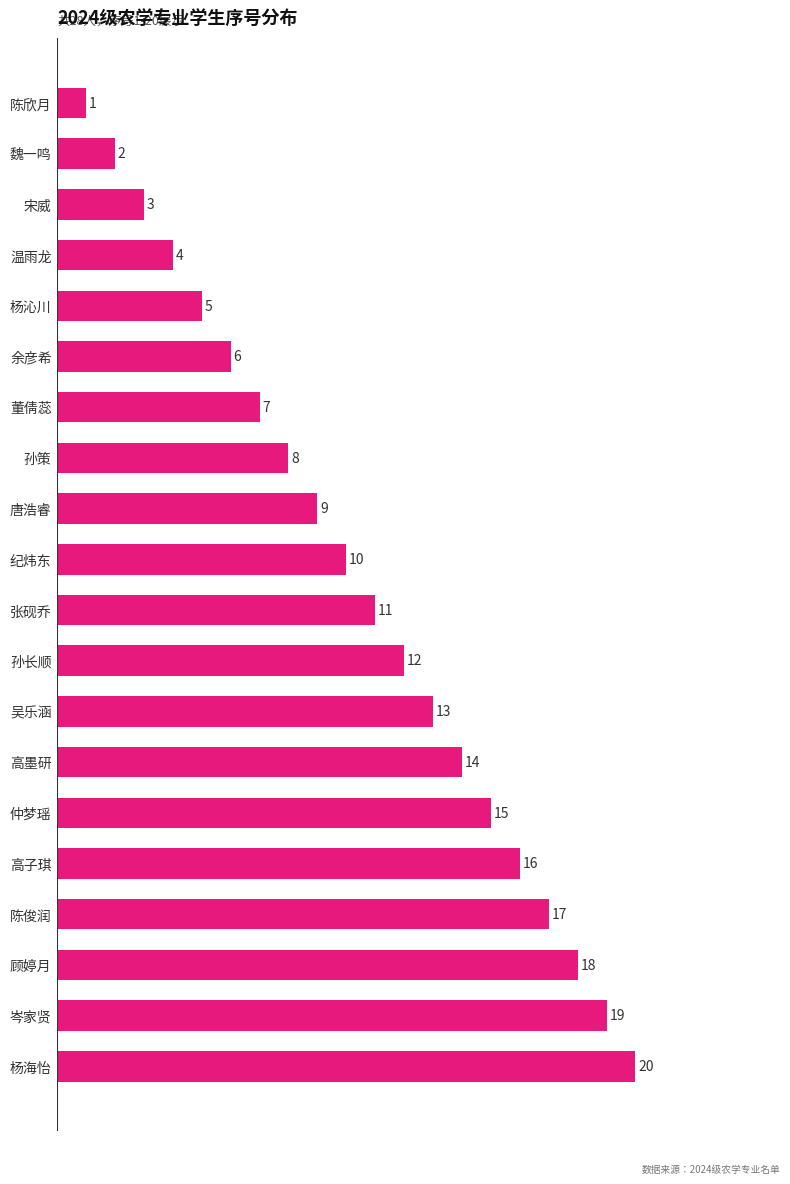

Approximately how many times larger is the value at 陈俊润 compared to 宋威?

5.7